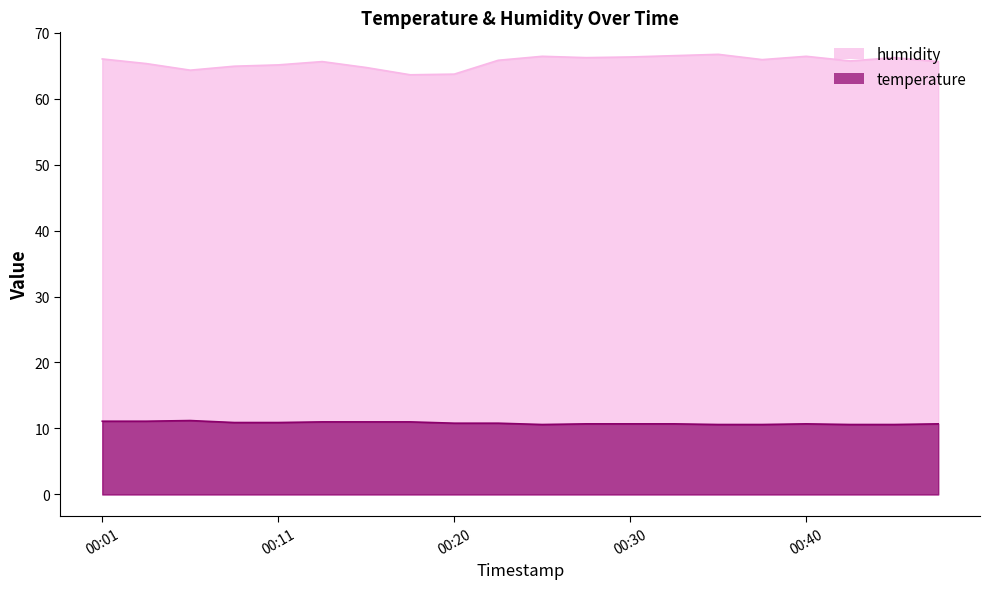

True or false: temperature has a value of 10.8 at 00:20.

True